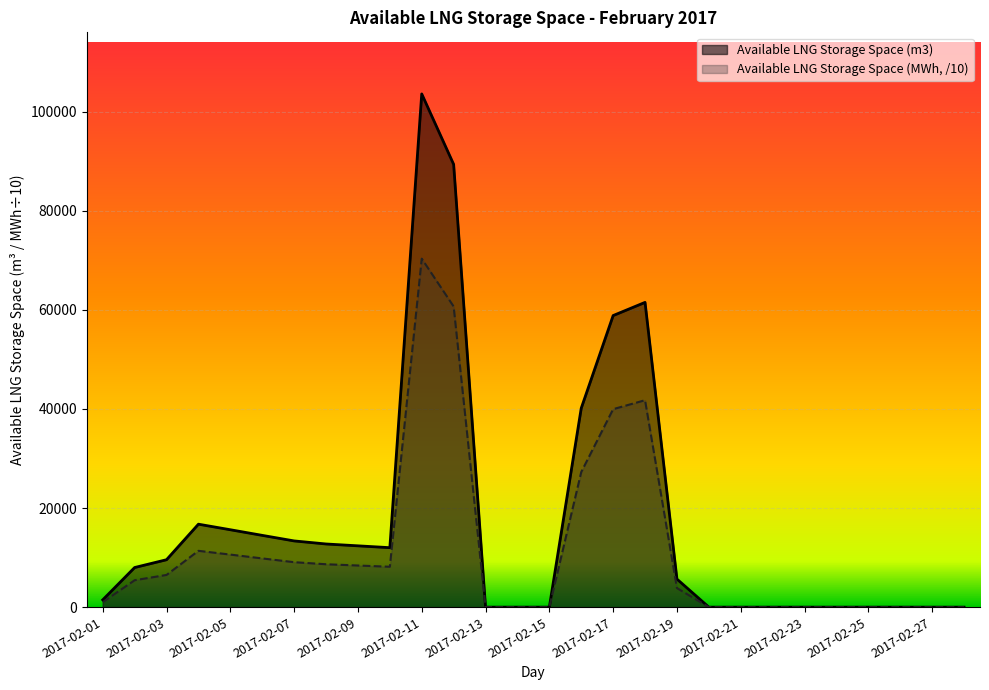

Does the chart display data point markers on the line(s)?

No